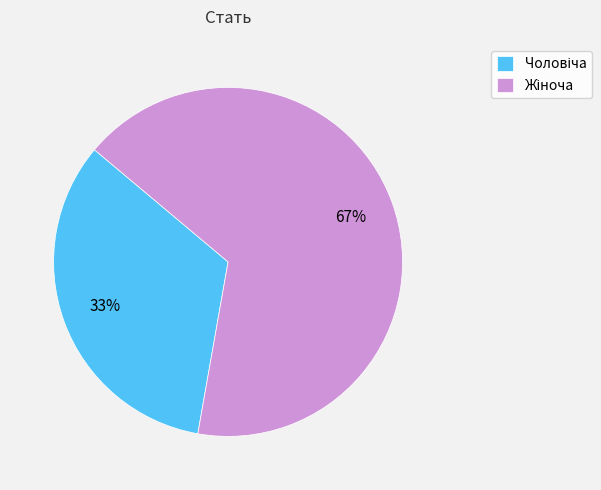

To the nearest percent, what is the average slice percentage?

50%